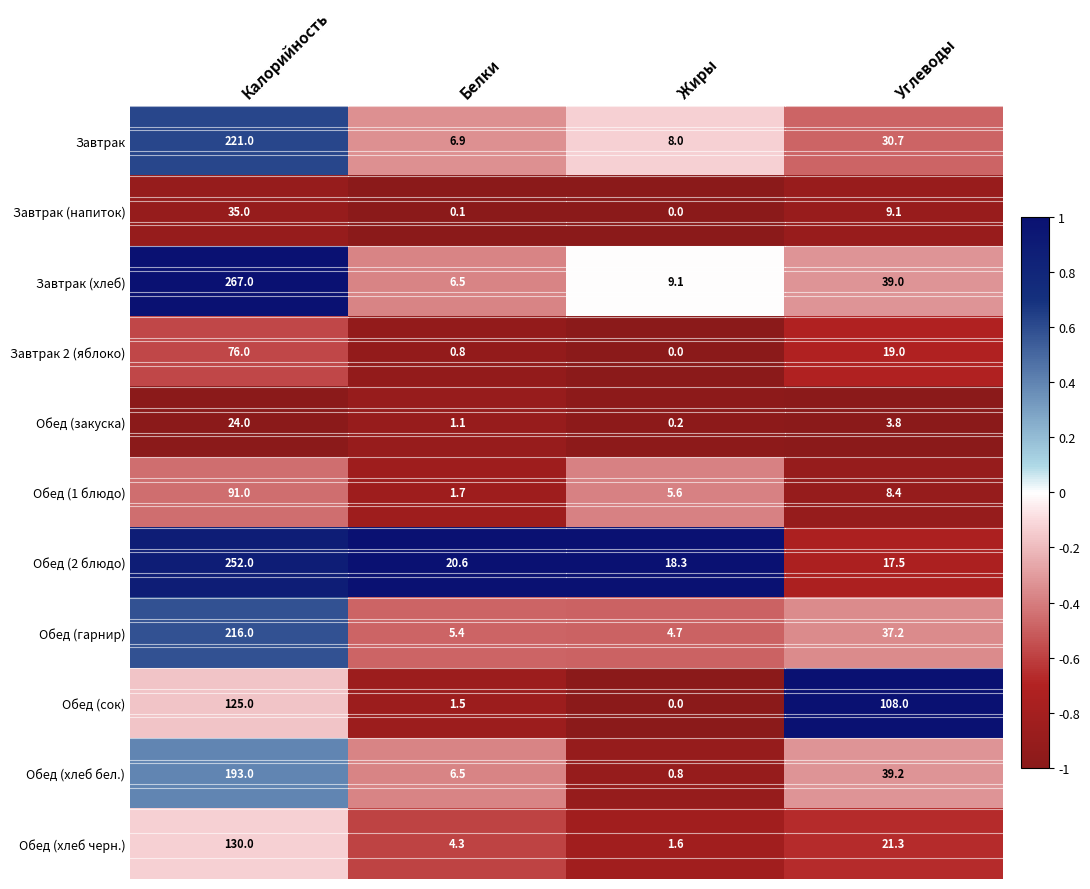

List the labels in order of Завтрак (напиток) value, smallest first.

Жиры, Белки, Углеводы, Калорийность